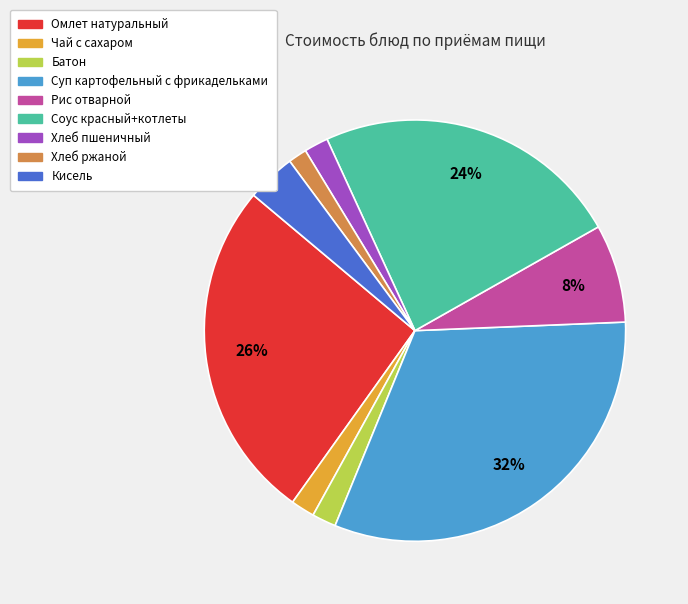

Which slice is the largest?

Суп картофельный с фрикадельками